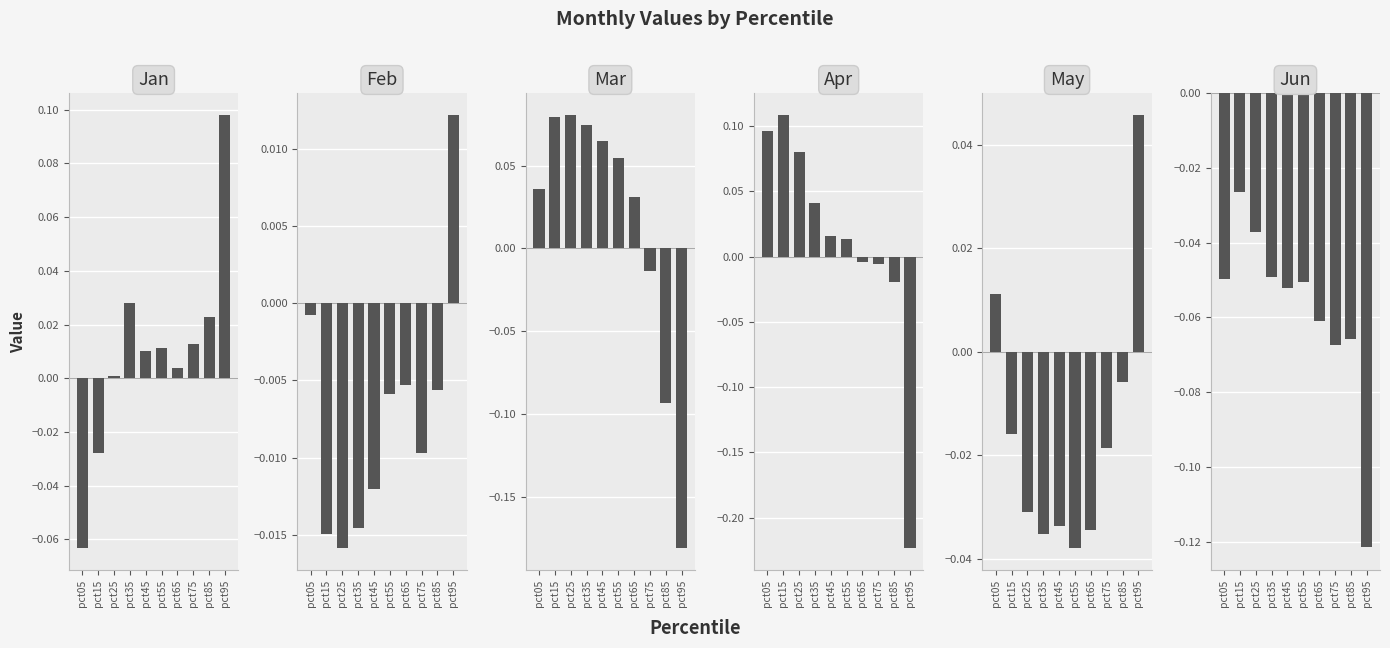

Which category has the highest value in the Apr series?

pct15